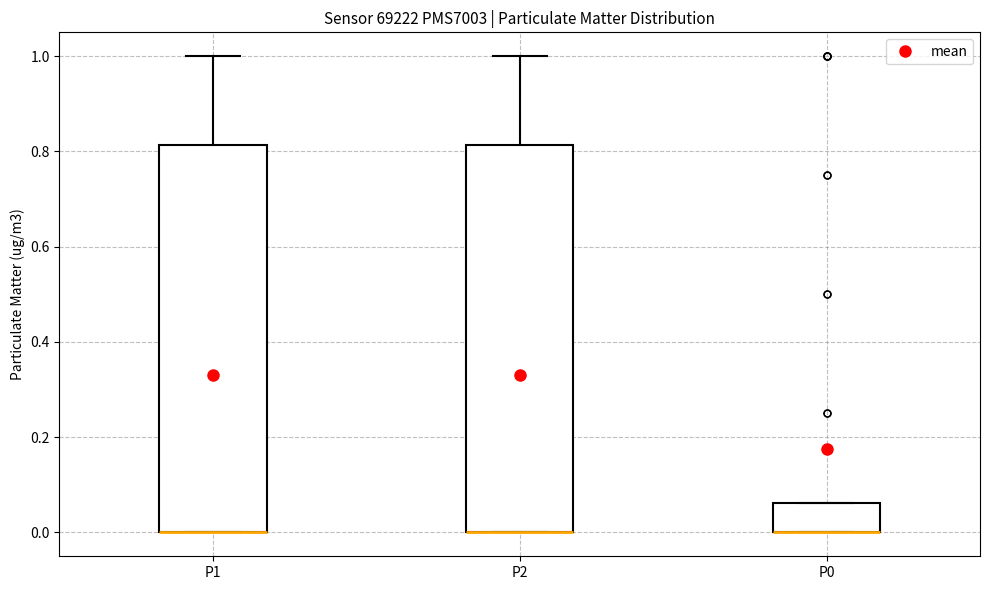

Where is the lower edge of the box for P0 on the y-axis? The values are not printed on the chart, so give them approximately, as read against the axis.

0.00